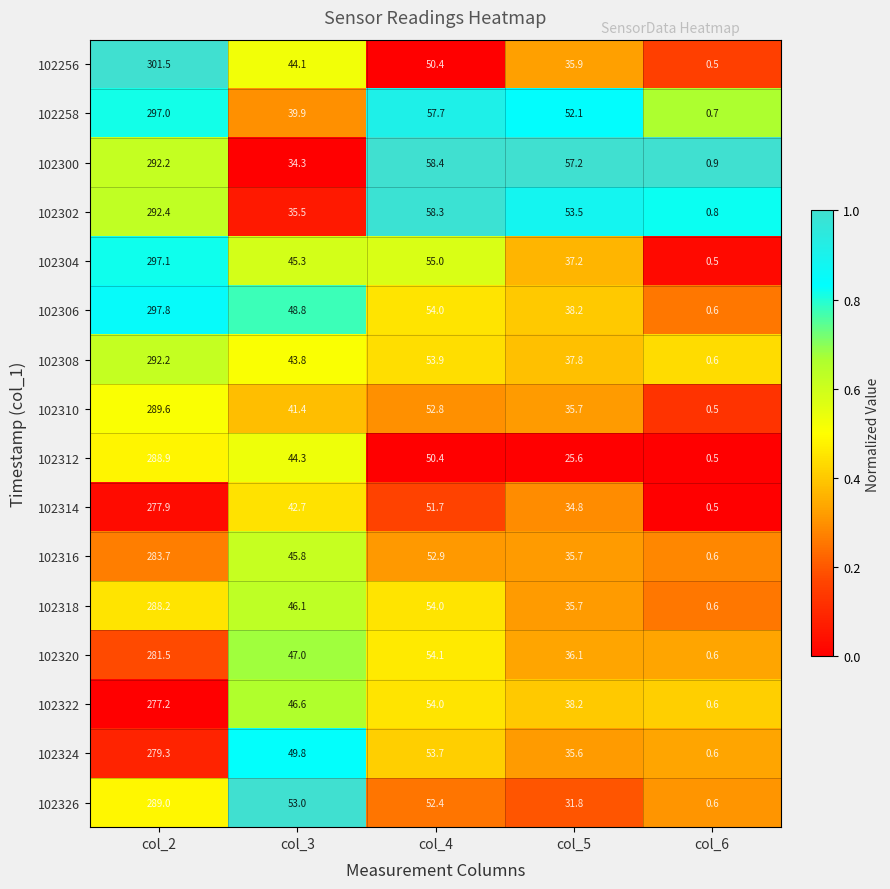

Which series has the largest total across all categories?

102258